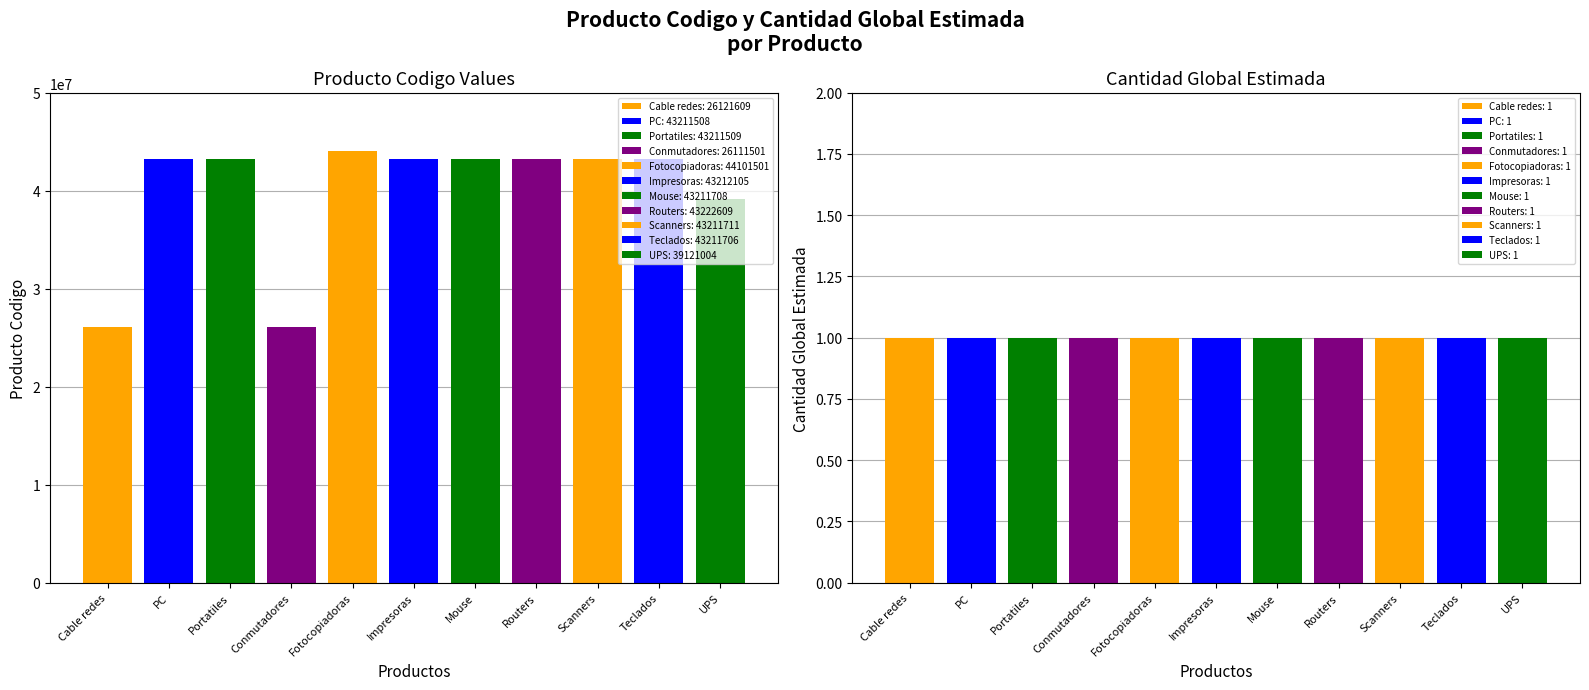

The producto_codigo series shows 26121609 at Cable de redes y accesorios. True or false?

True